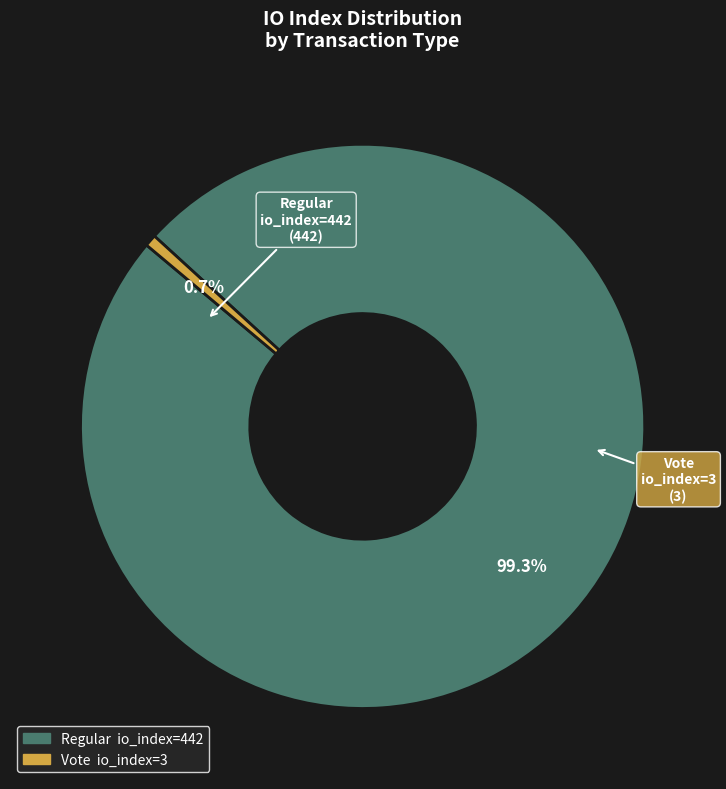

Which slice is the smallest?

Vote io_index=3